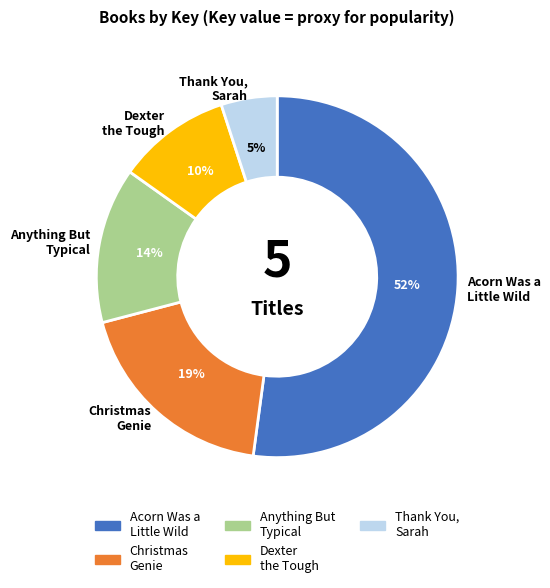

What is the smallest slice in the pie chart?

Thank You, Sarah